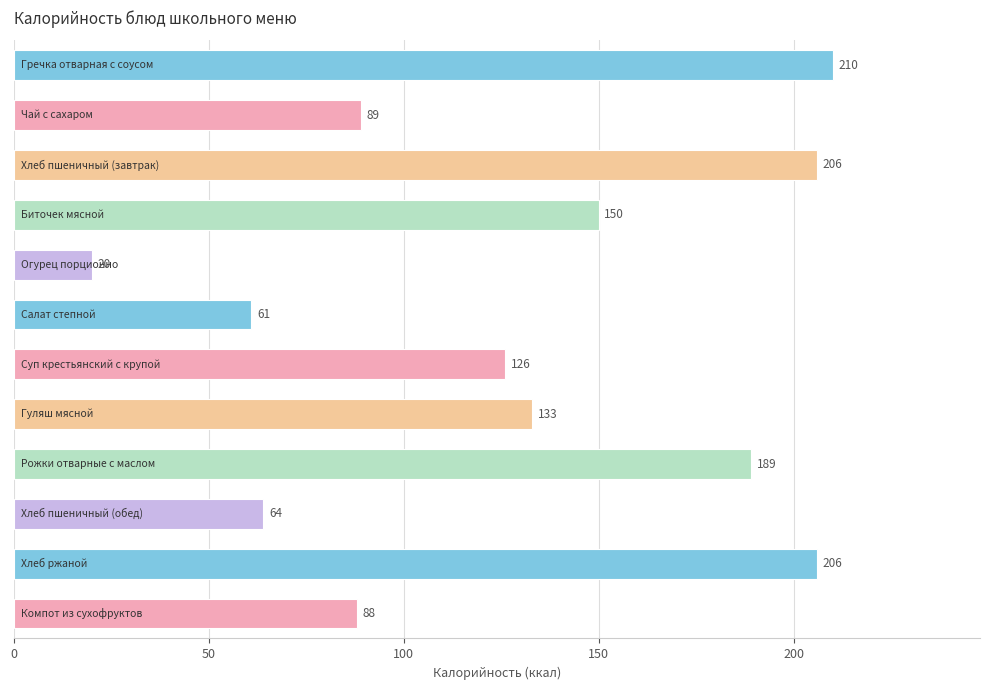

What is the smallest value displayed?

20